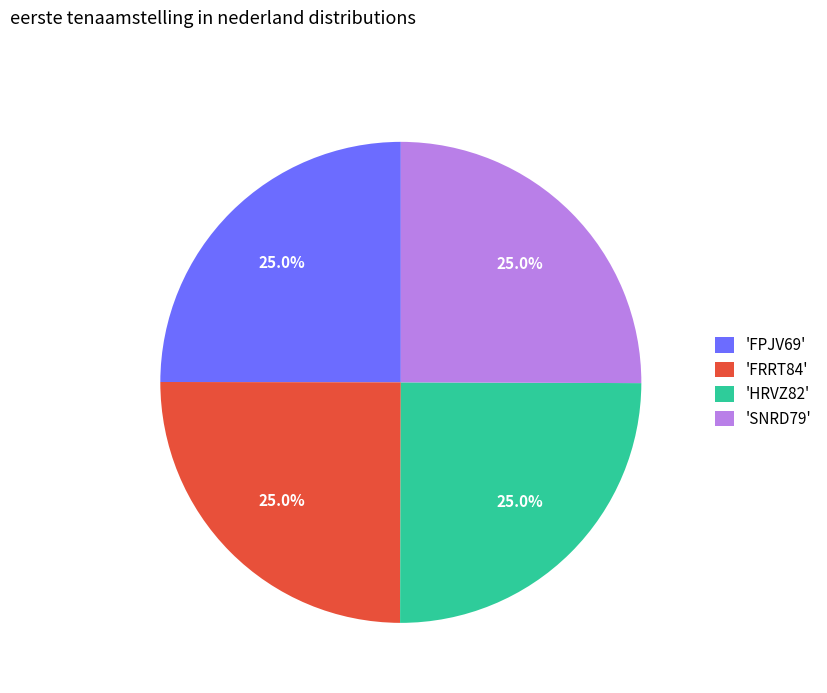

Count the number of slices in the pie.

4